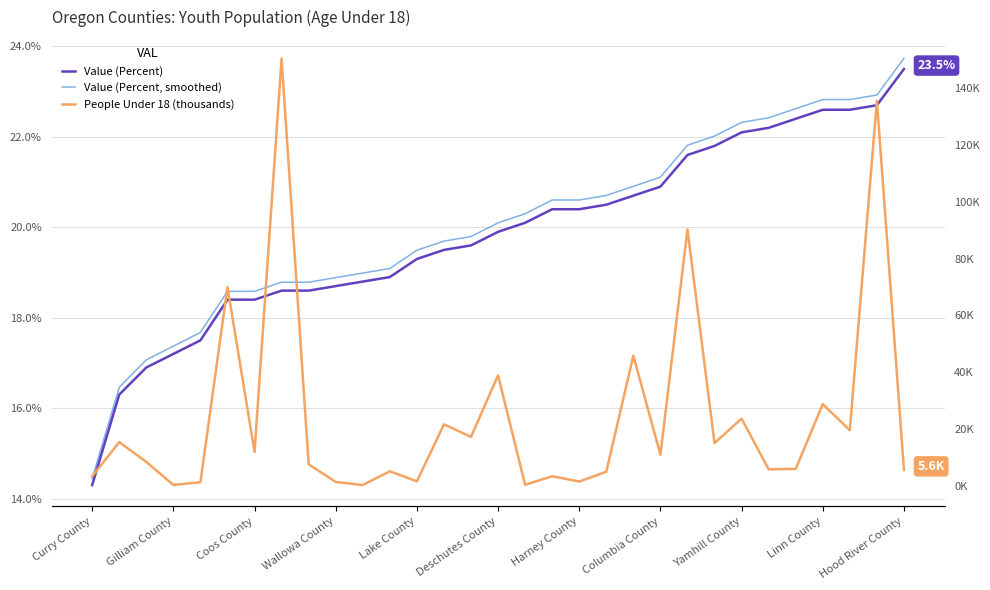

Does the chart have visible grid lines?

Yes